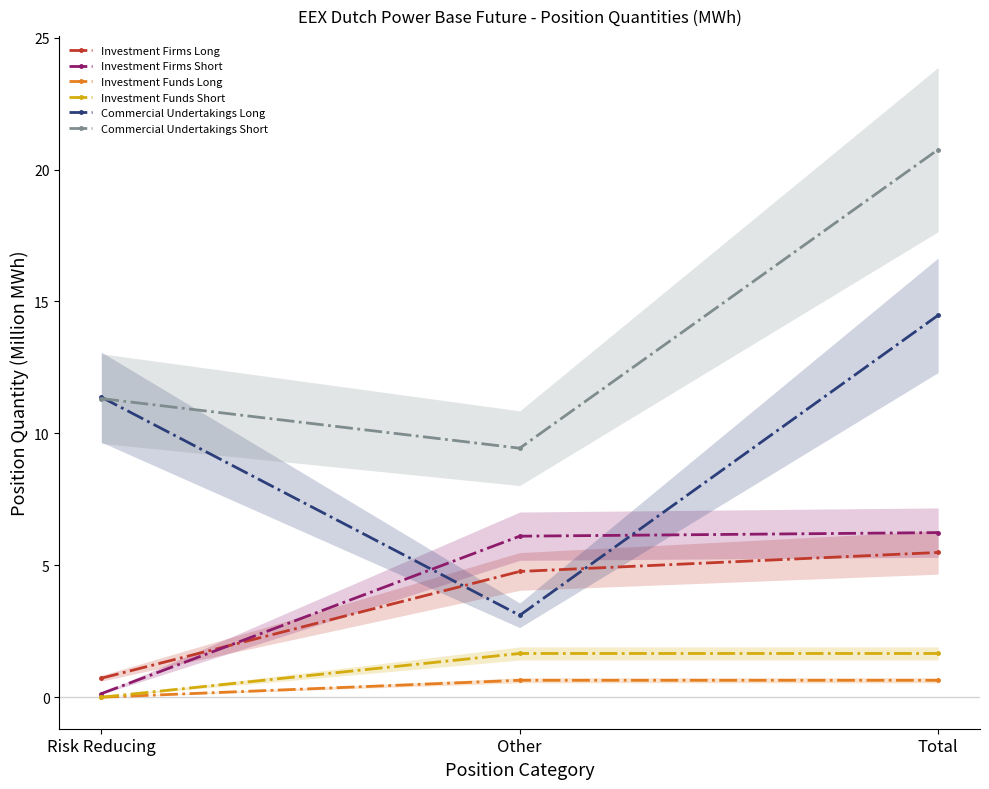

What is the maximum value shown in the chart?

20.8